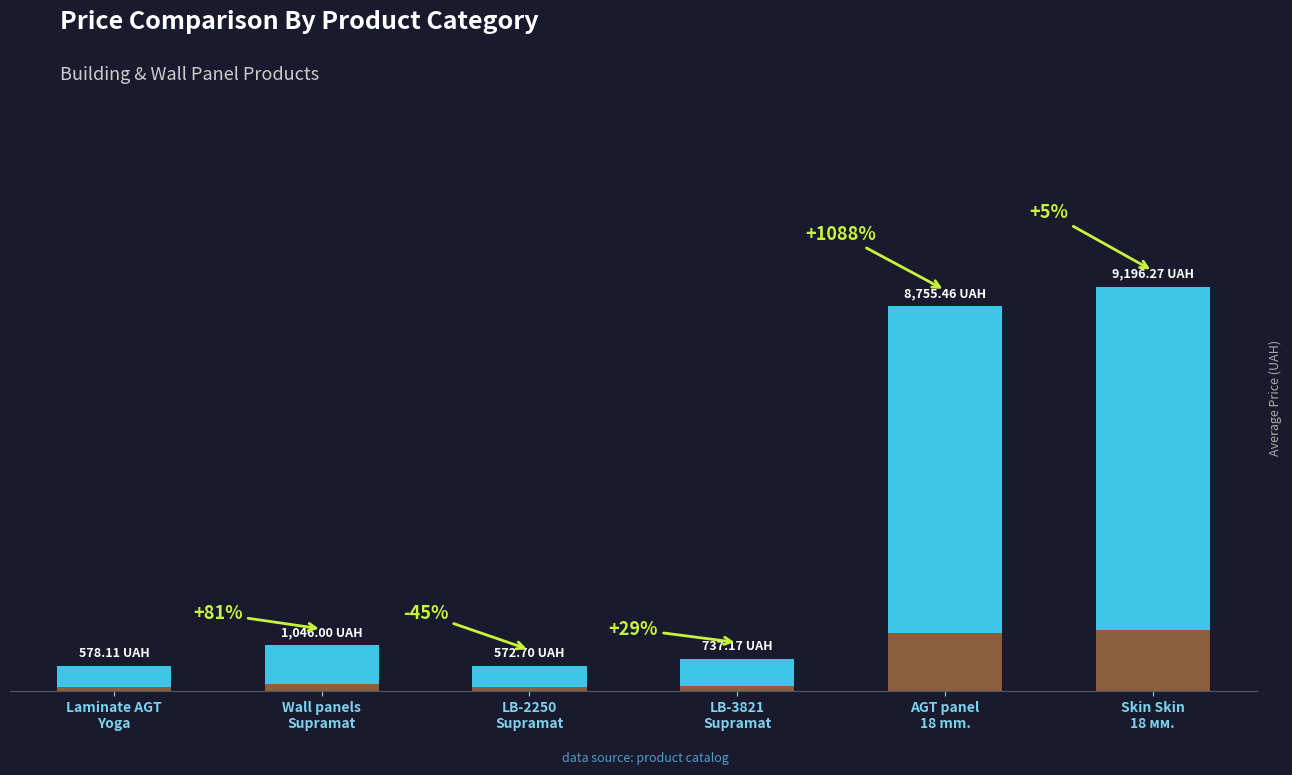

What position from the left is Стінові панелі LB-3821 Supramat?

4